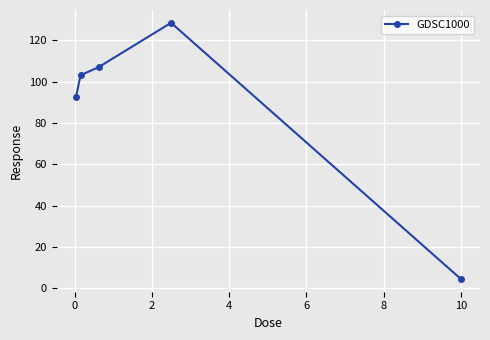

What is the greatest value displayed?

128.6